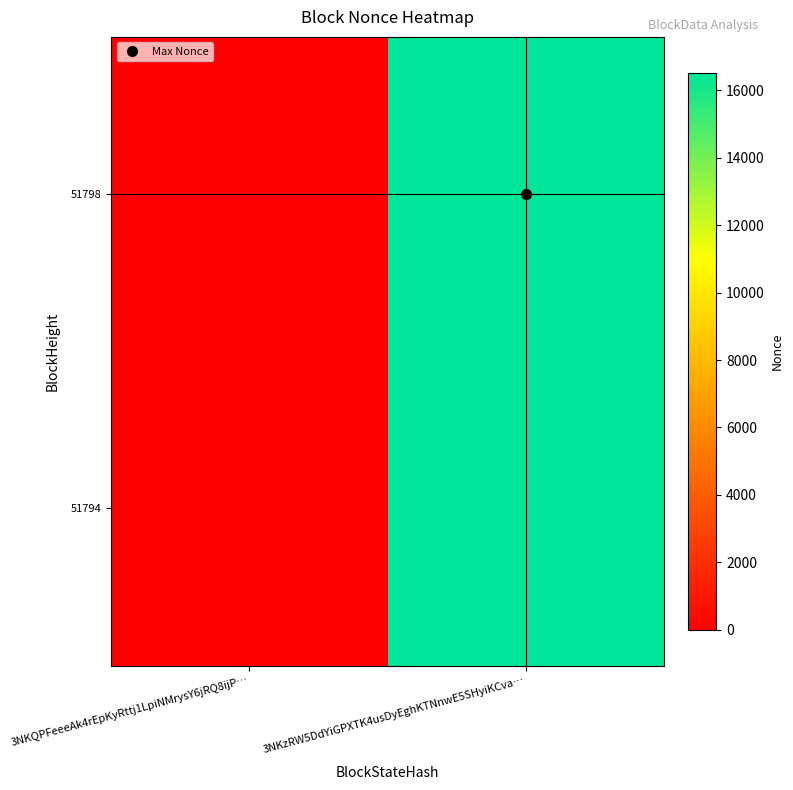

Reading right to left, transcribe all the data shown in this chart.

51798: 3NKzRW5DdYiGPXTK4usDyEghKTNnwE5SHyiKCva…=16525	3NKQPFeeeAk4rEpKyRttj1LpiNMrysY6jRQ8ijP…=0
51794: 3NKzRW5DdYiGPXTK4usDyEghKTNnwE5SHyiKCva…=16525	3NKQPFeeeAk4rEpKyRttj1LpiNMrysY6jRQ8ijP…=0